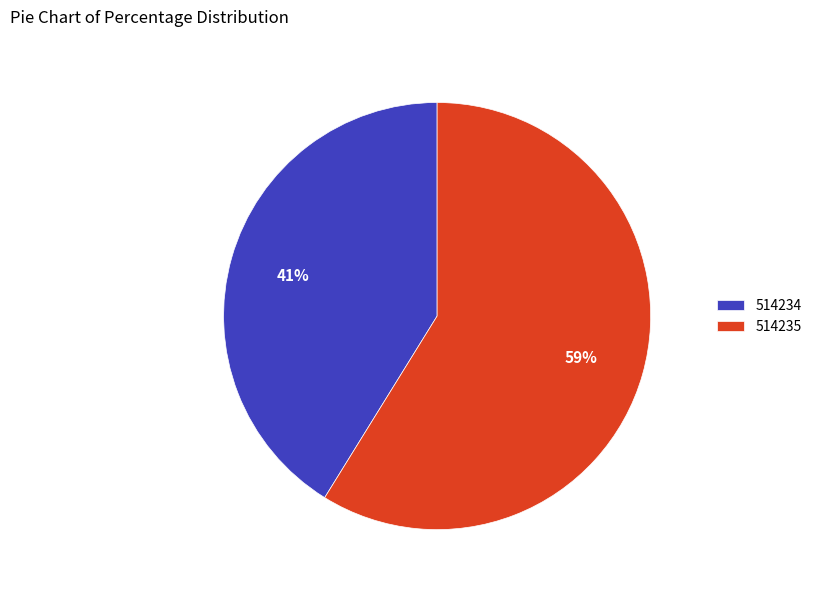

To the nearest percent, what is the difference between the largest and smallest slice percentages?

18%